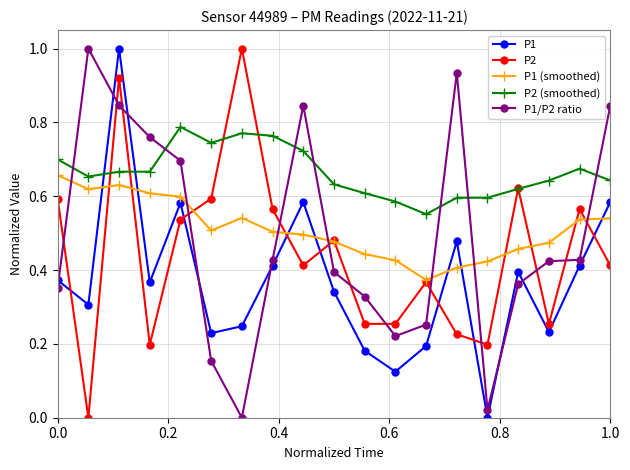

What is the maximum value shown in the chart?

1.0